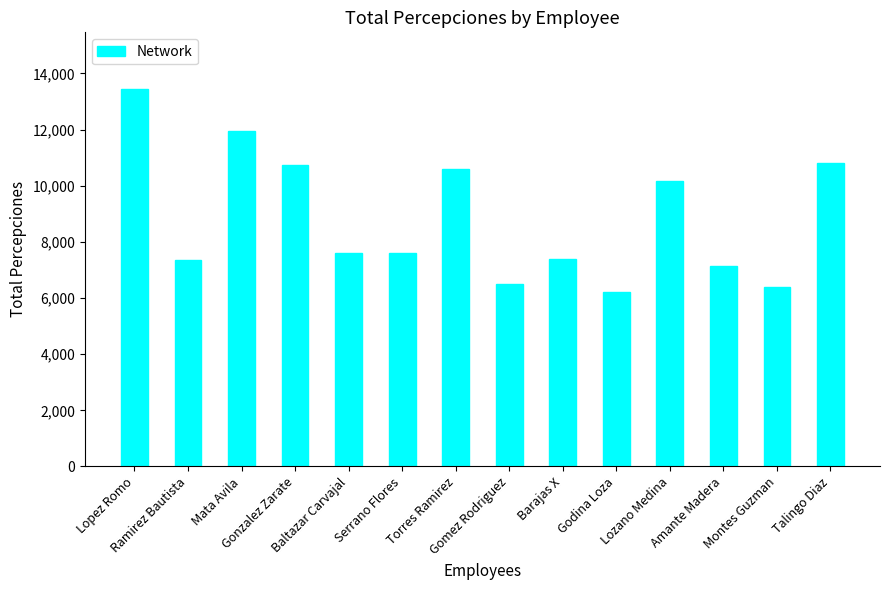

What is the ratio of the value at Lopez Romo to the value at Serrano Flores?

1.8